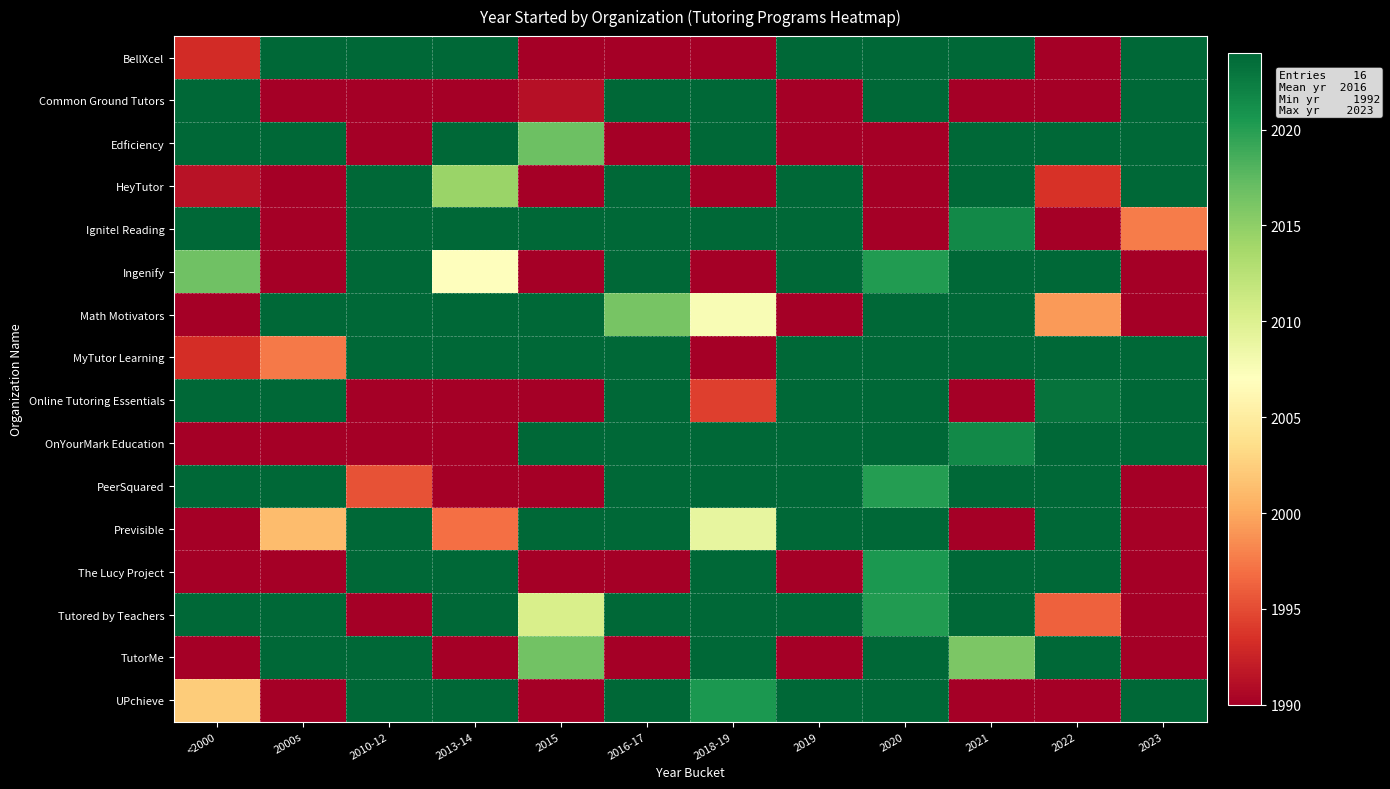

Between 2000s and 2018-19, which is larger?

2000s